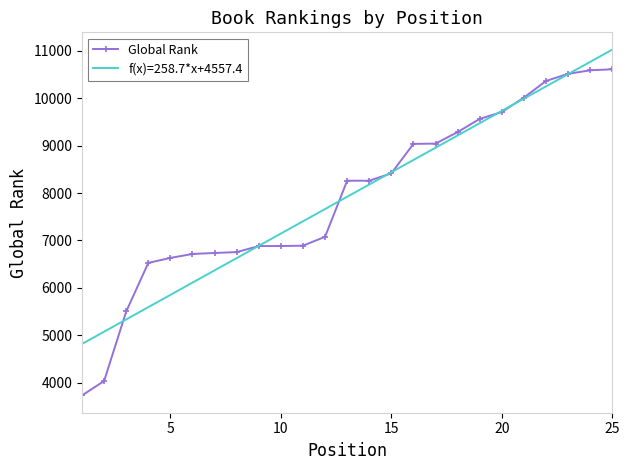

What is the difference between the second highest and second lowest values?

6553